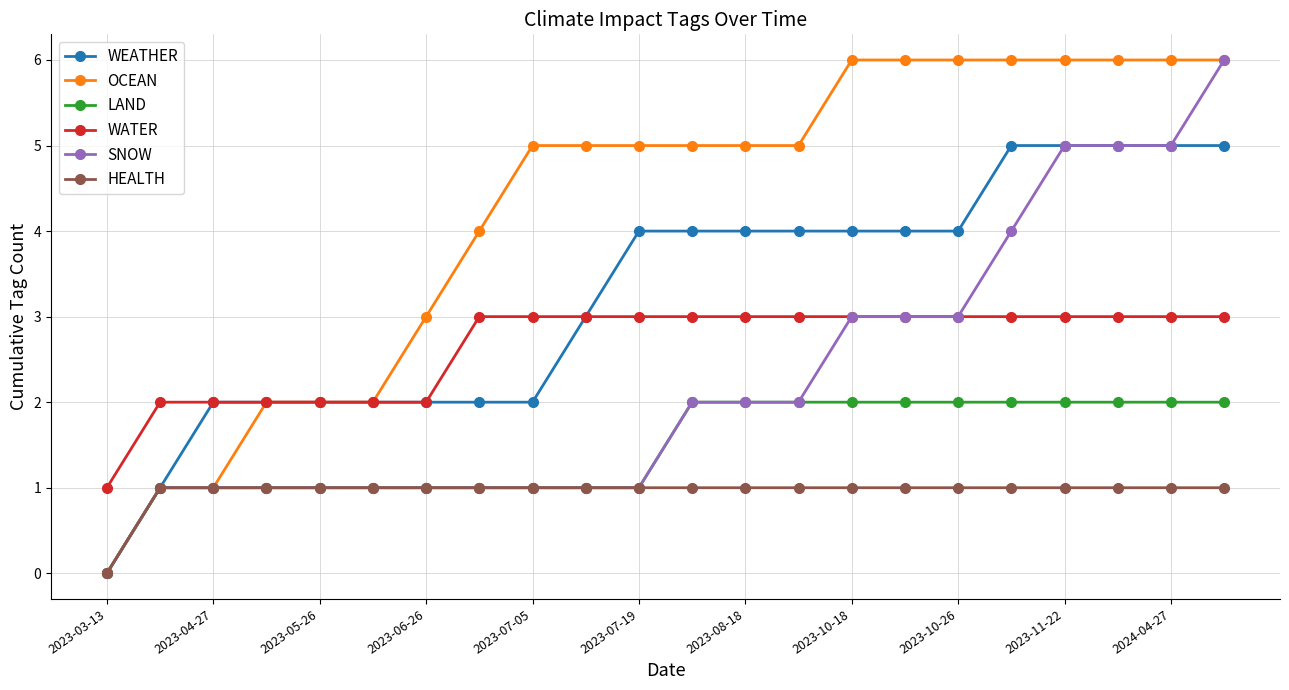

Which series has the largest total across all categories?

OCEAN